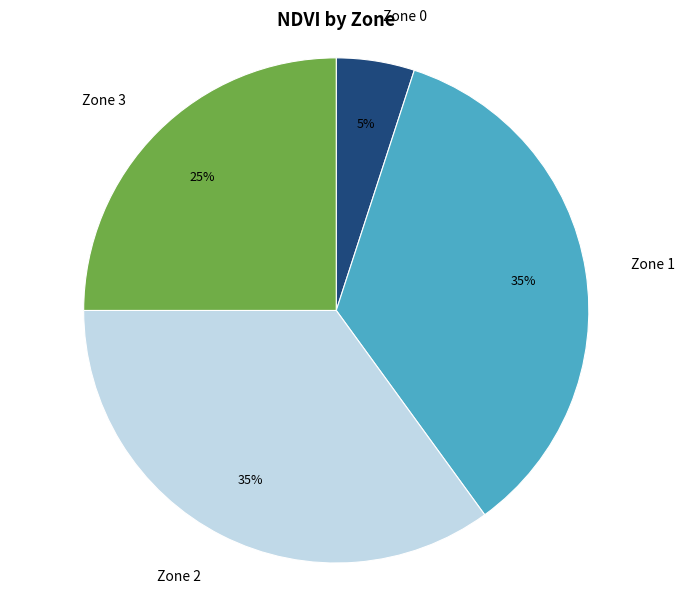

Does any single category account for the majority?

No